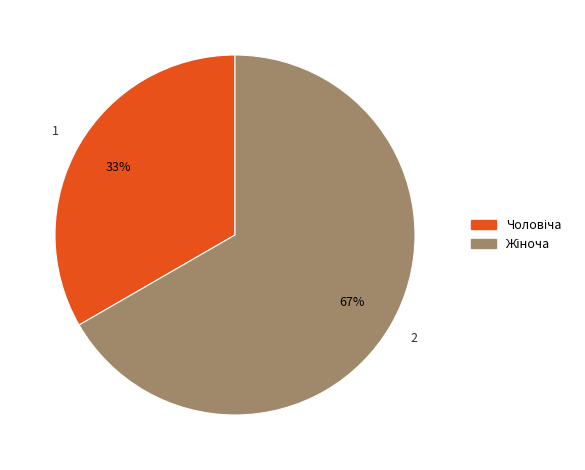

Does any single category account for the majority?

Yes